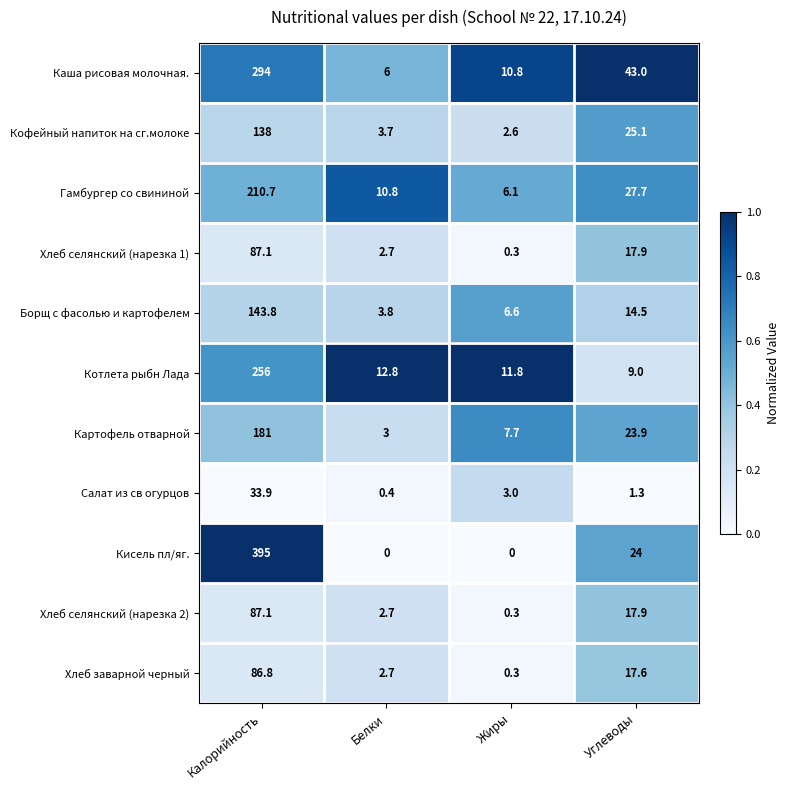

List the labels in order of Каша рисовая молочная. value, smallest first.

Белки, Жиры, Углеводы, Калорийность